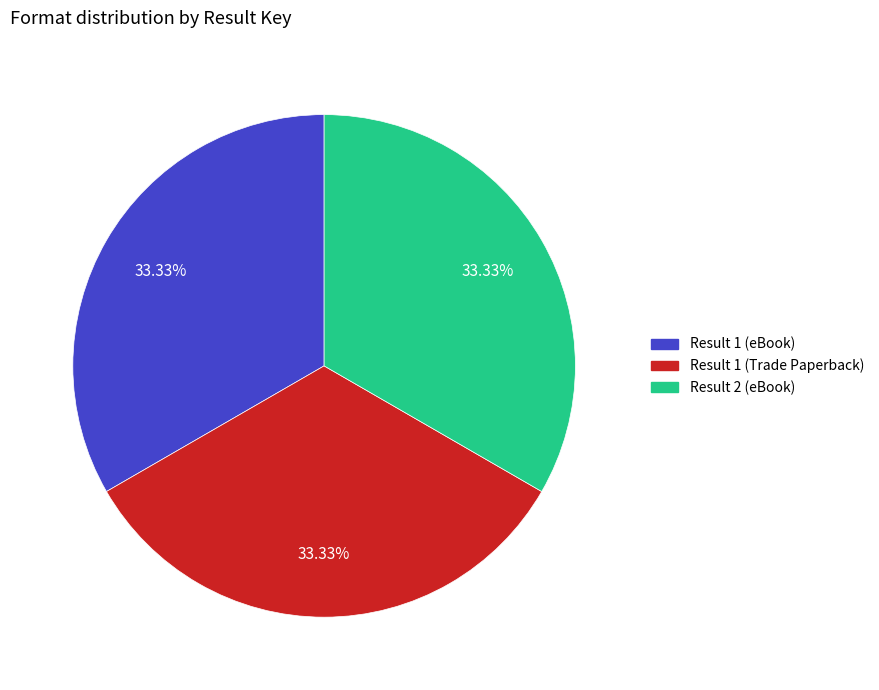

Is the sum of Result 1 (Trade Paperback) and Result 1 (eBook) greater than half?

Yes